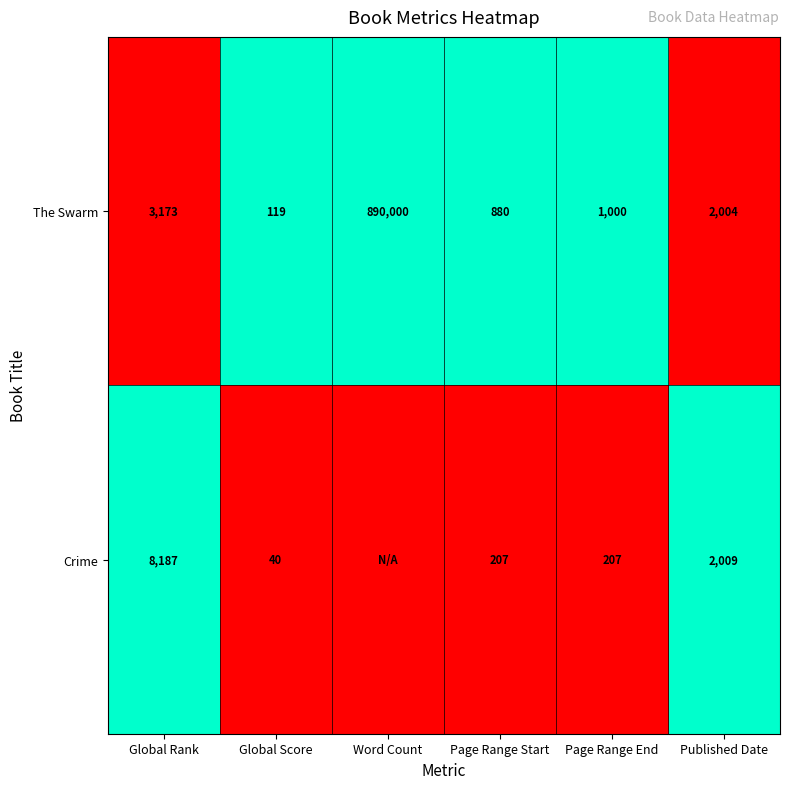

At which label does The Swarm first exceed 2004?

Global Rank